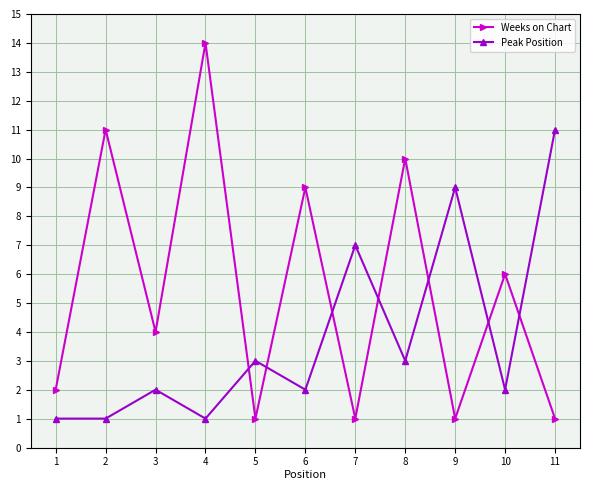

At which category is the sum across all series the highest?

4